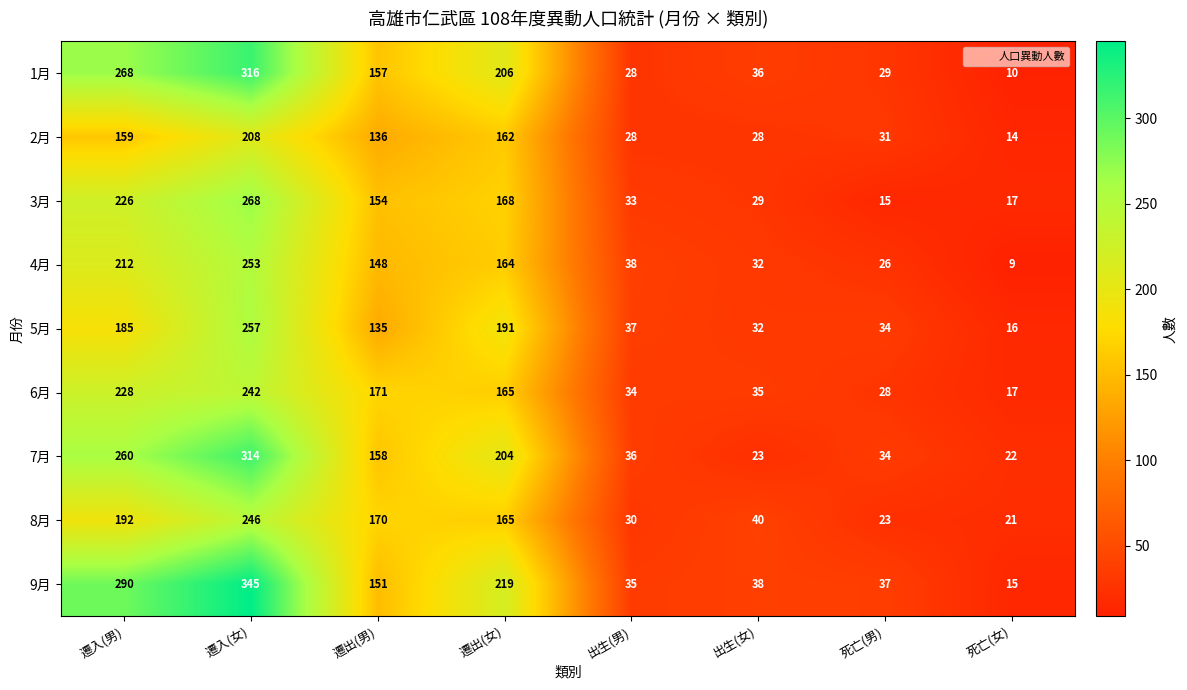

What is the total value across all series at 遷出(男)?

1380